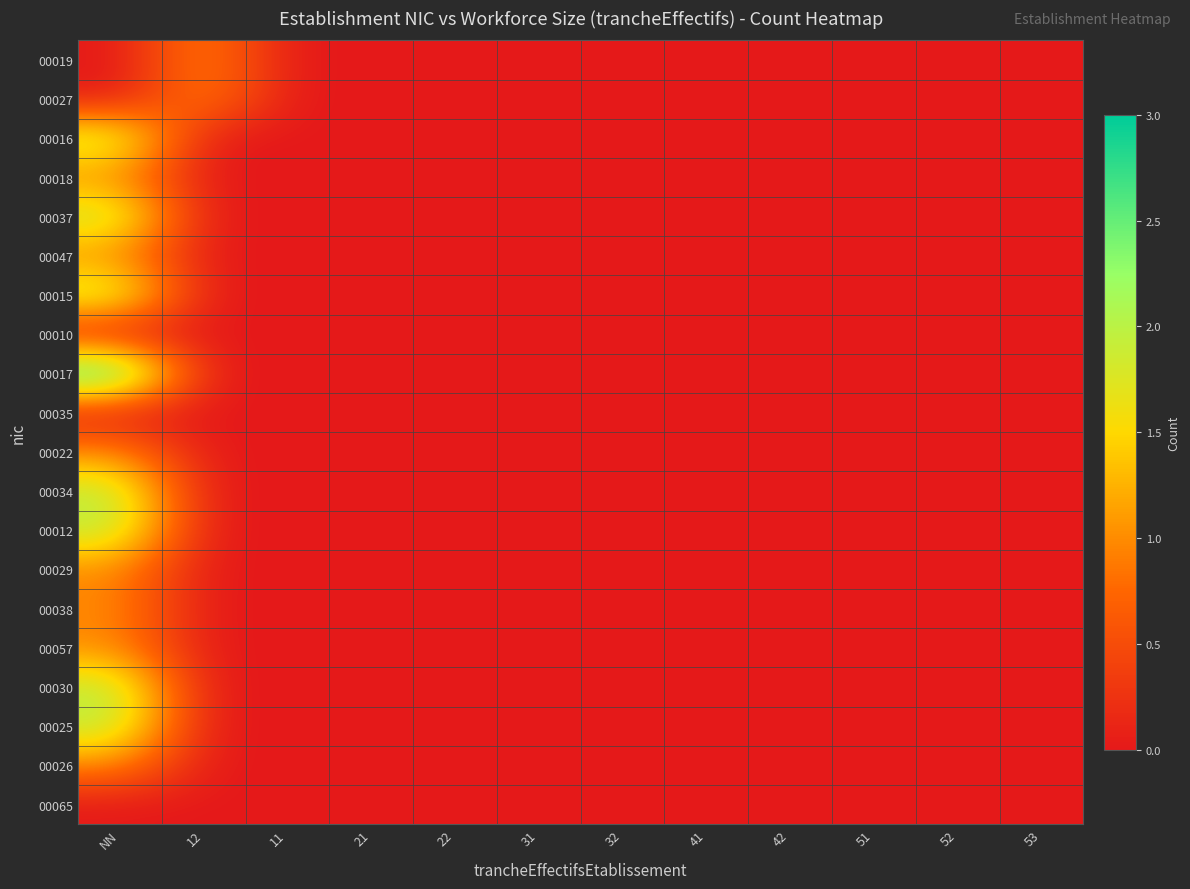

Between 51 and 11, which is larger?

51